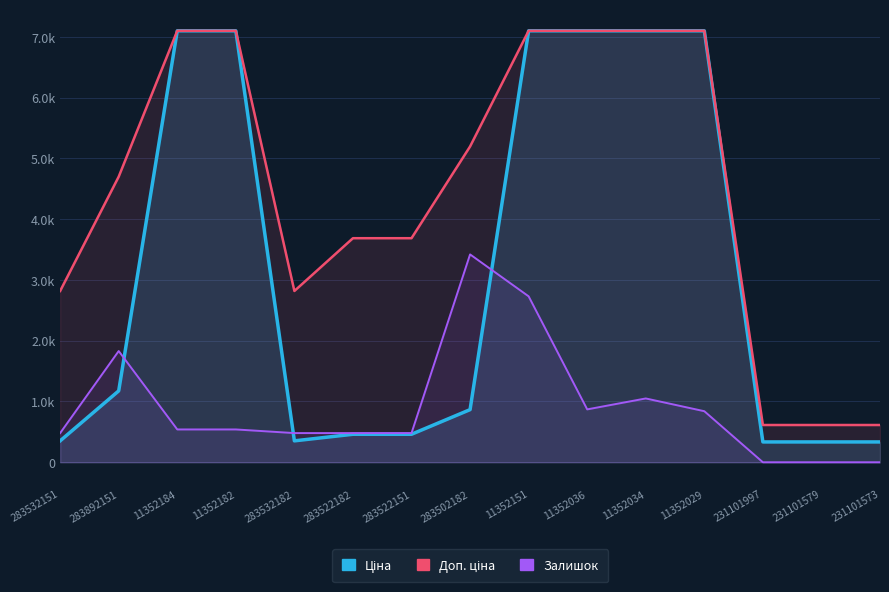

Reading left to right, extract all data points from this chart.

Ціна: 283532151=352.2	283892151=1174.7	11352184=7098.8	11352182=7098.8	283532182=352.2	283522182=460.8	283522151=460.8	283502182=865.9	11352151=7098.8	11352036=7098.8	11352034=7098.8	11352029=7098.8	231101997=334.4	231101579=334.4	231101573=334.4
Доп. ціна: 283532151=2818.0	283892151=4698.8	11352184=7098.8	11352182=7098.8	283532182=2818.0	283522182=3686.5	283522151=3686.5	283502182=5195.4	11352151=7098.8	11352036=7098.8	11352034=7098.8	11352029=7098.8	231101997=613.0	231101579=613.0	231101573=613.0
Залишок: 283532151=480.0	283892151=1830.0	11352184=540.0	11352182=540.0	283532182=480.0	283522182=480.0	283522151=480.0	283502182=3420.0	11352151=2730.0	11352036=870.0	11352034=1050.0	11352029=840.0	231101997=0.0	231101579=0.0	231101573=0.0